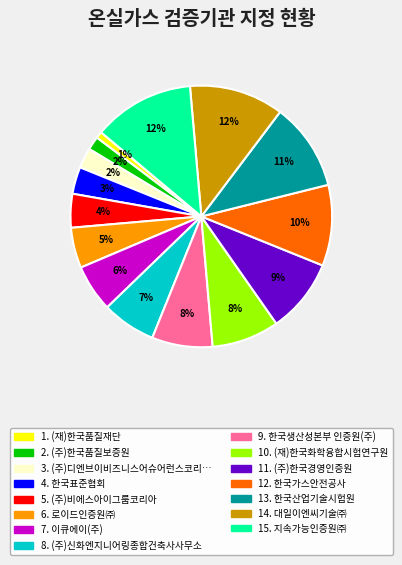

To the nearest percent, what is the average slice percentage?

7%